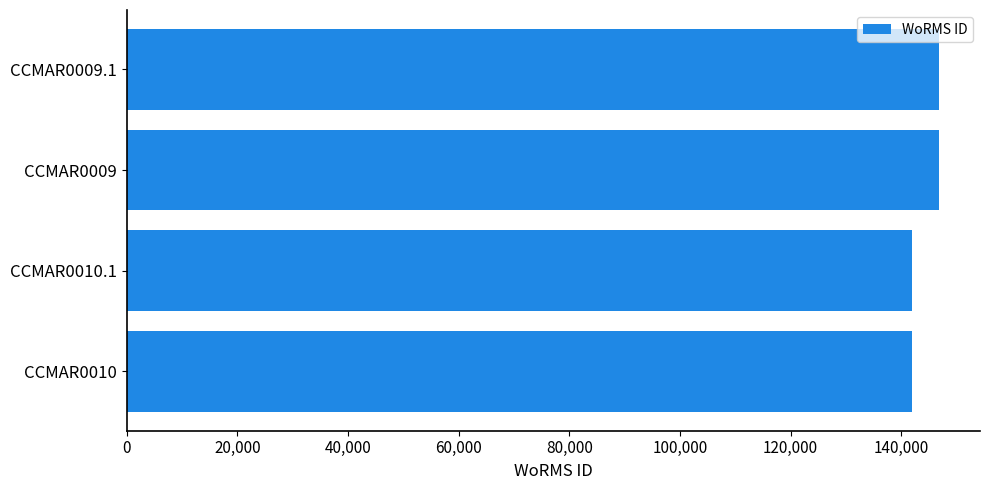

Is it true that the value at CCMAR0009.1 is 31538?

False